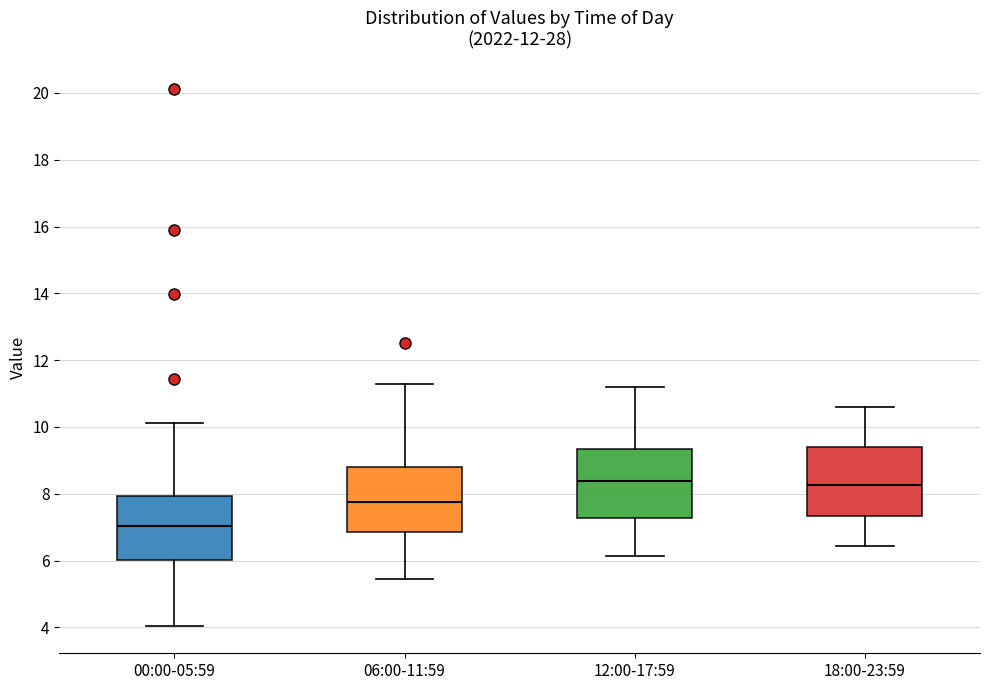

Where does the median line of the box for 12:00-17:59 sit on the y-axis? The values are not printed on the chart, so give them approximately, as read against the axis.

8.4